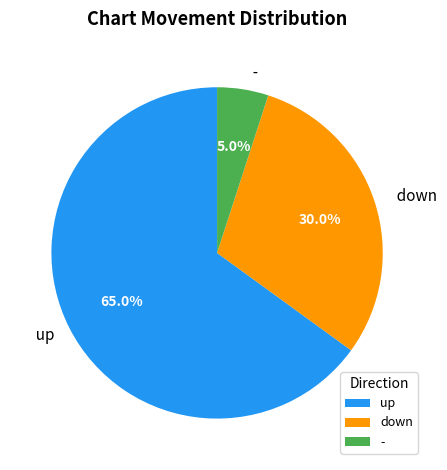

Which category has the biggest portion of the pie?

up